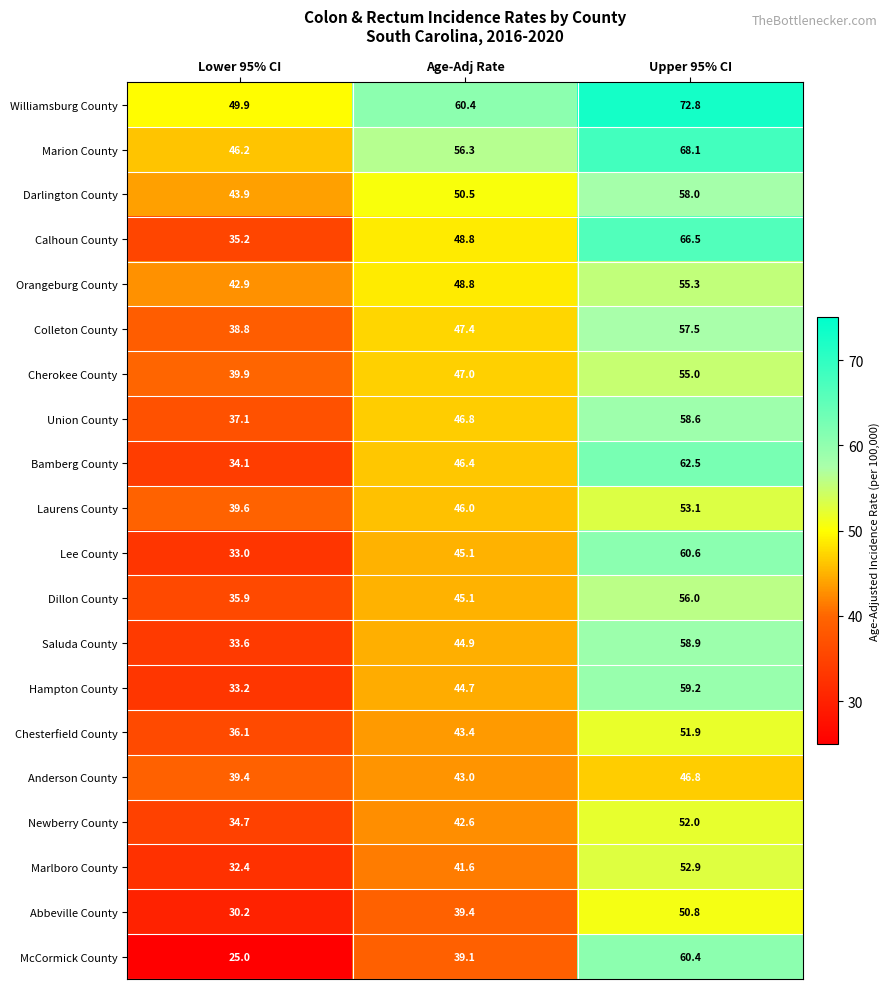

Which series has the largest total across all categories?

Williamsburg County